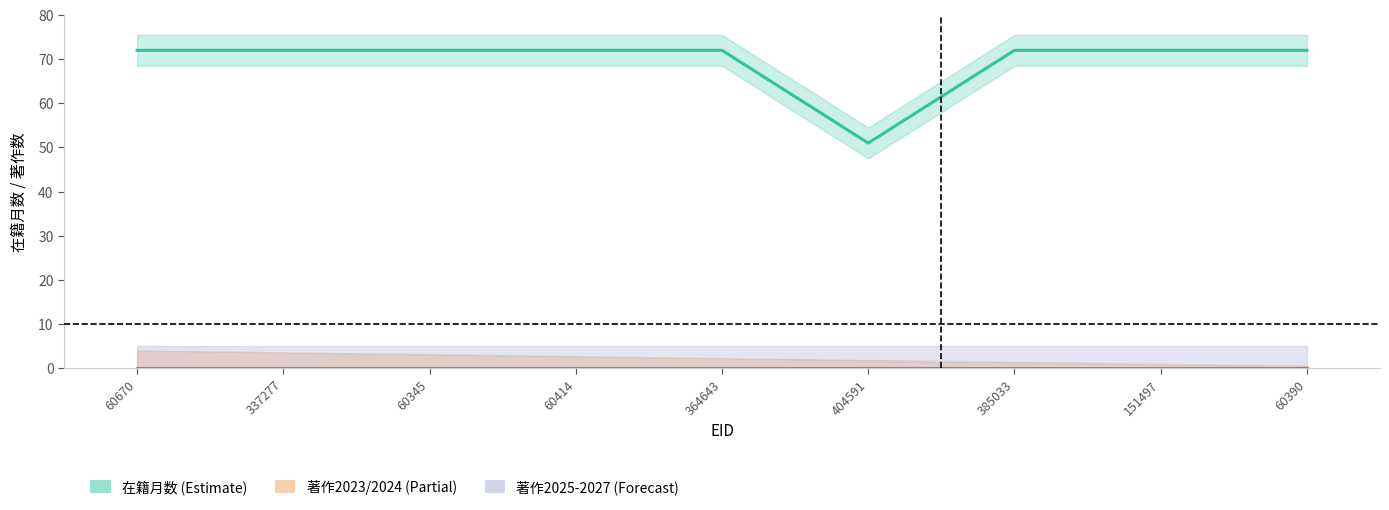

True or false: 在籍月数 has more than 2 points higher than both neighbors.

False